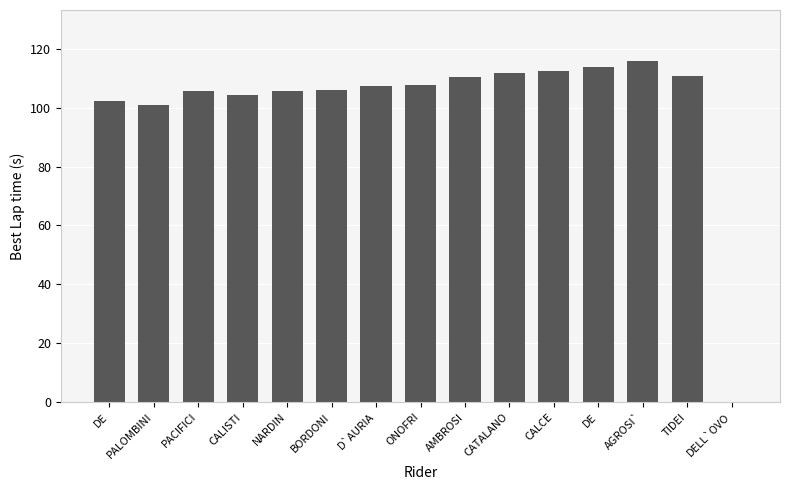

What is the greatest value displayed?

115.8